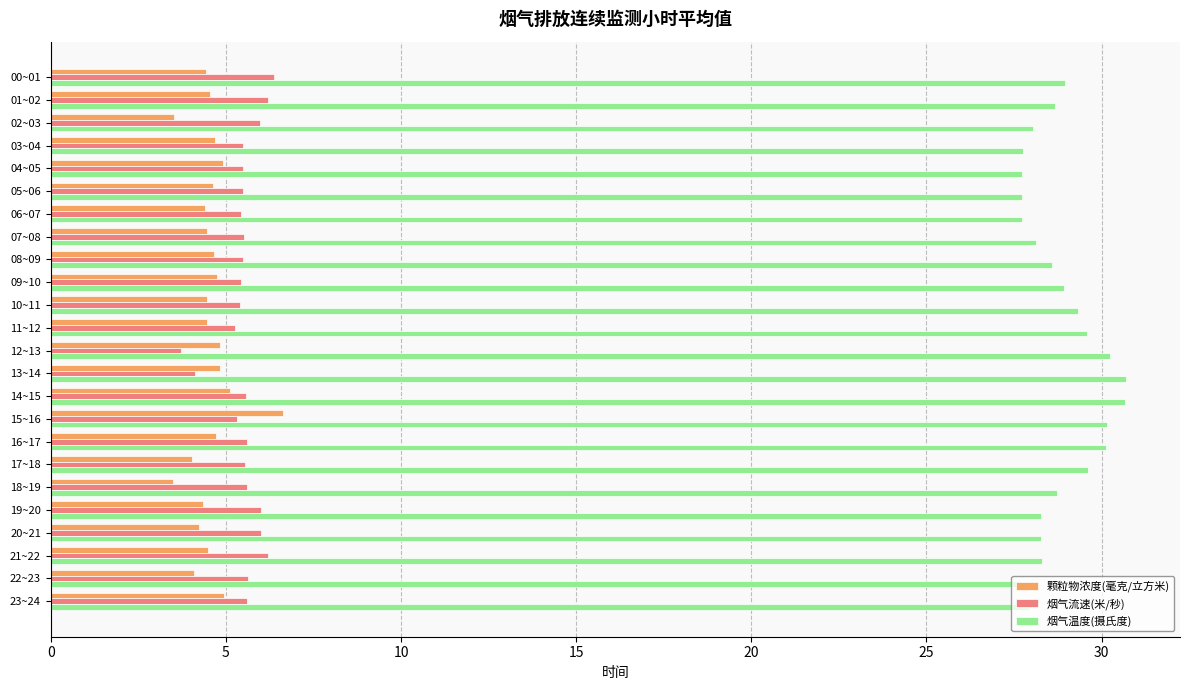

Rank the series by their maximum value, from highest to lowest.

烟气温度(摄氏度), 颗粒物浓度(毫克/立方米), 烟气流速(米/秒)